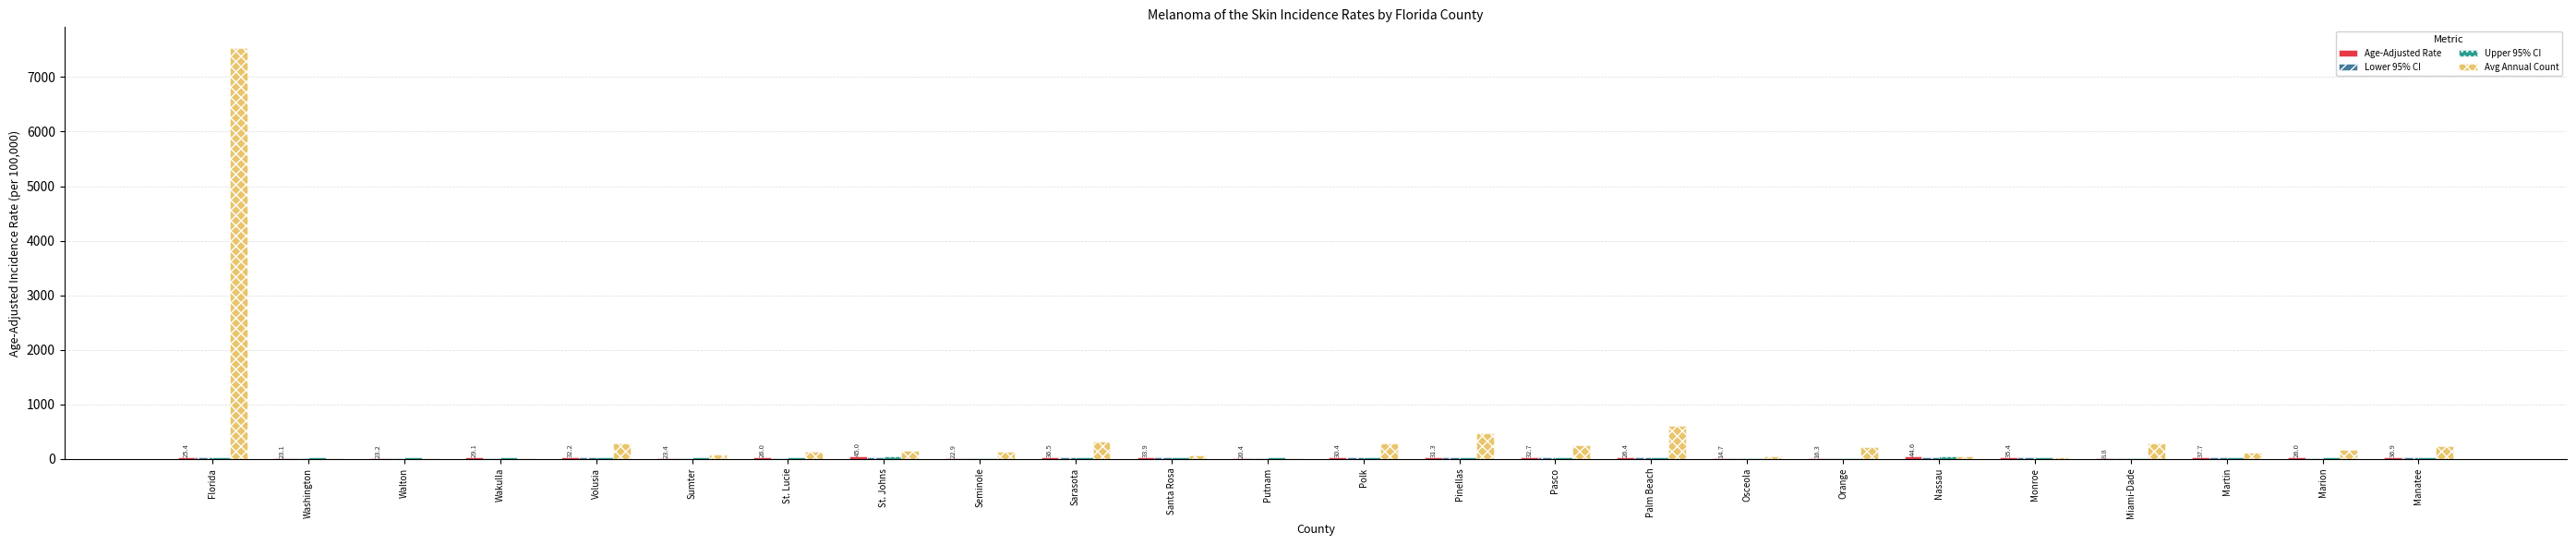

At which category is the sum across all series the highest?

Florida